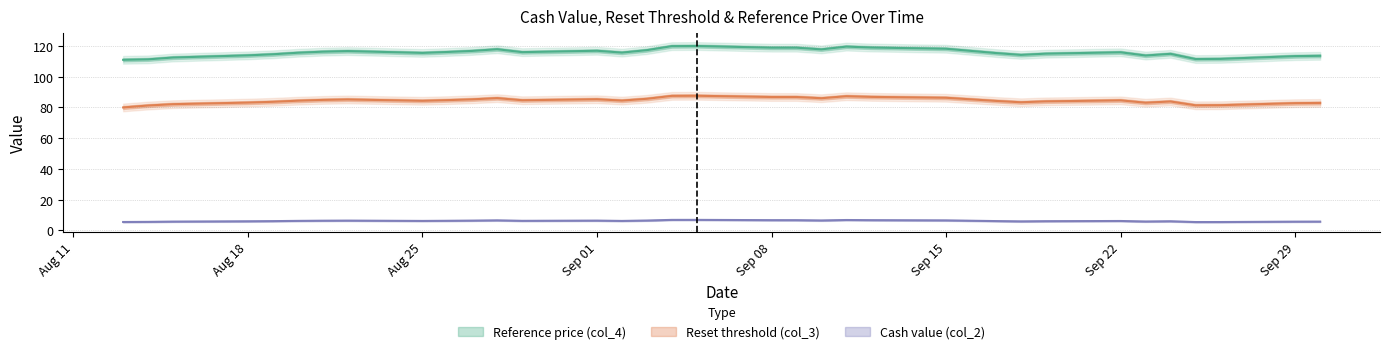

What is the total value across all series at Aug 18?

202.9